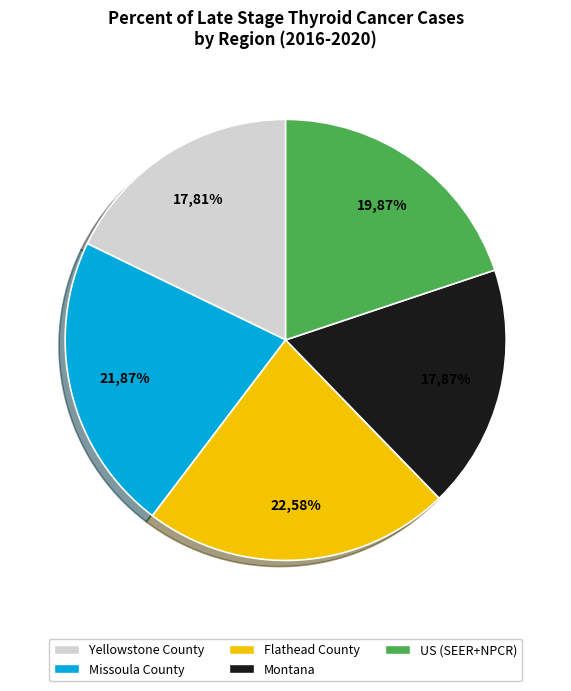

What is the smallest slice in the pie chart?

Yellowstone County